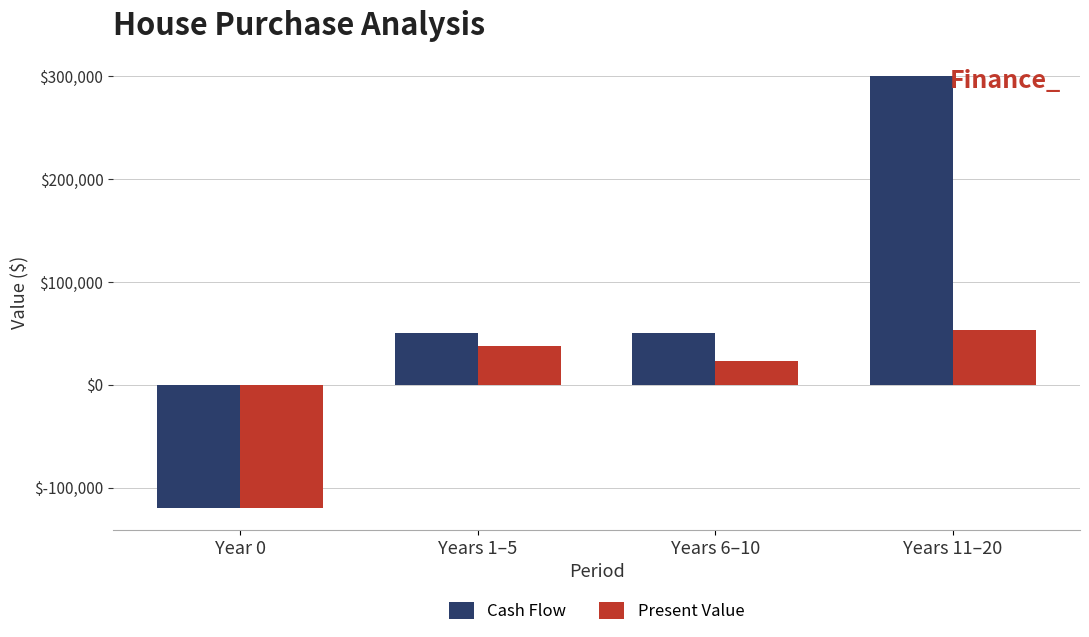

What is the total value across all series at Year 0?

-240000.0